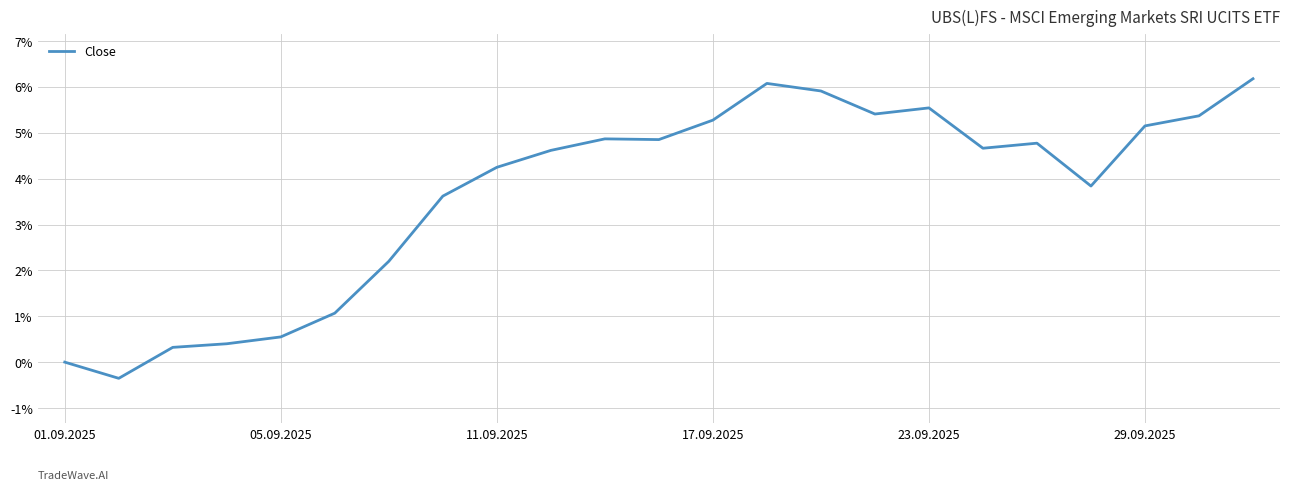

What is the minimum value shown in the chart?

-0.4